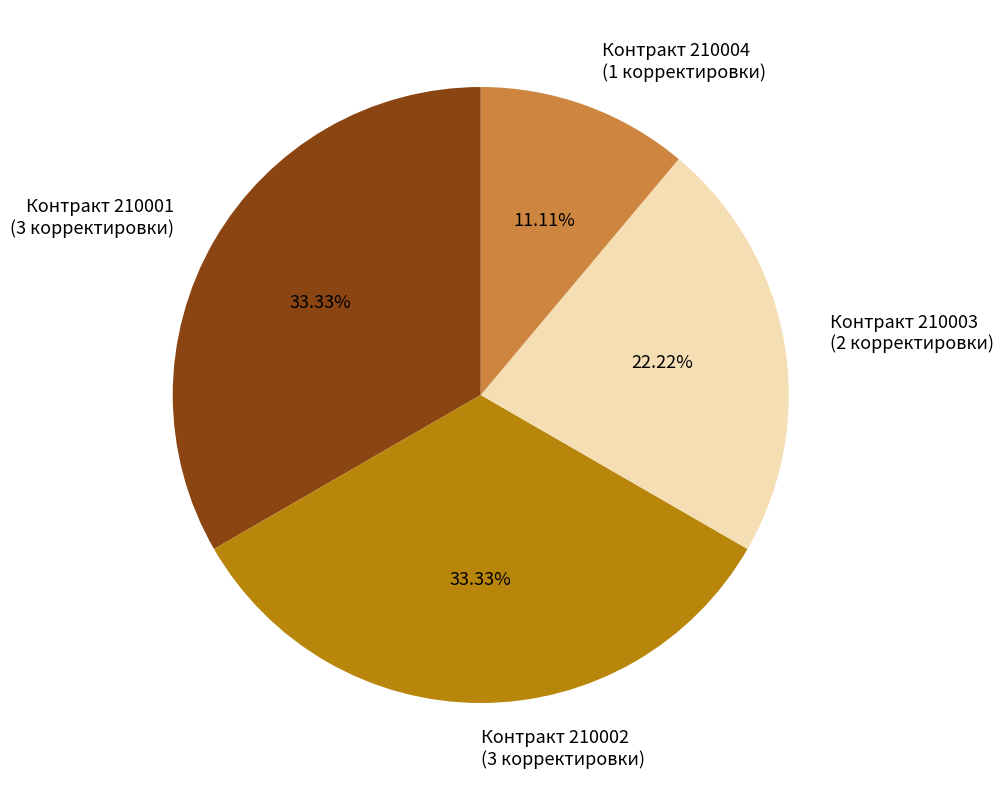

What is the ratio of the value at Контракт 210001 (3 корректировки) to the value at Контракт 210004 (1 корректировки)?

3.0